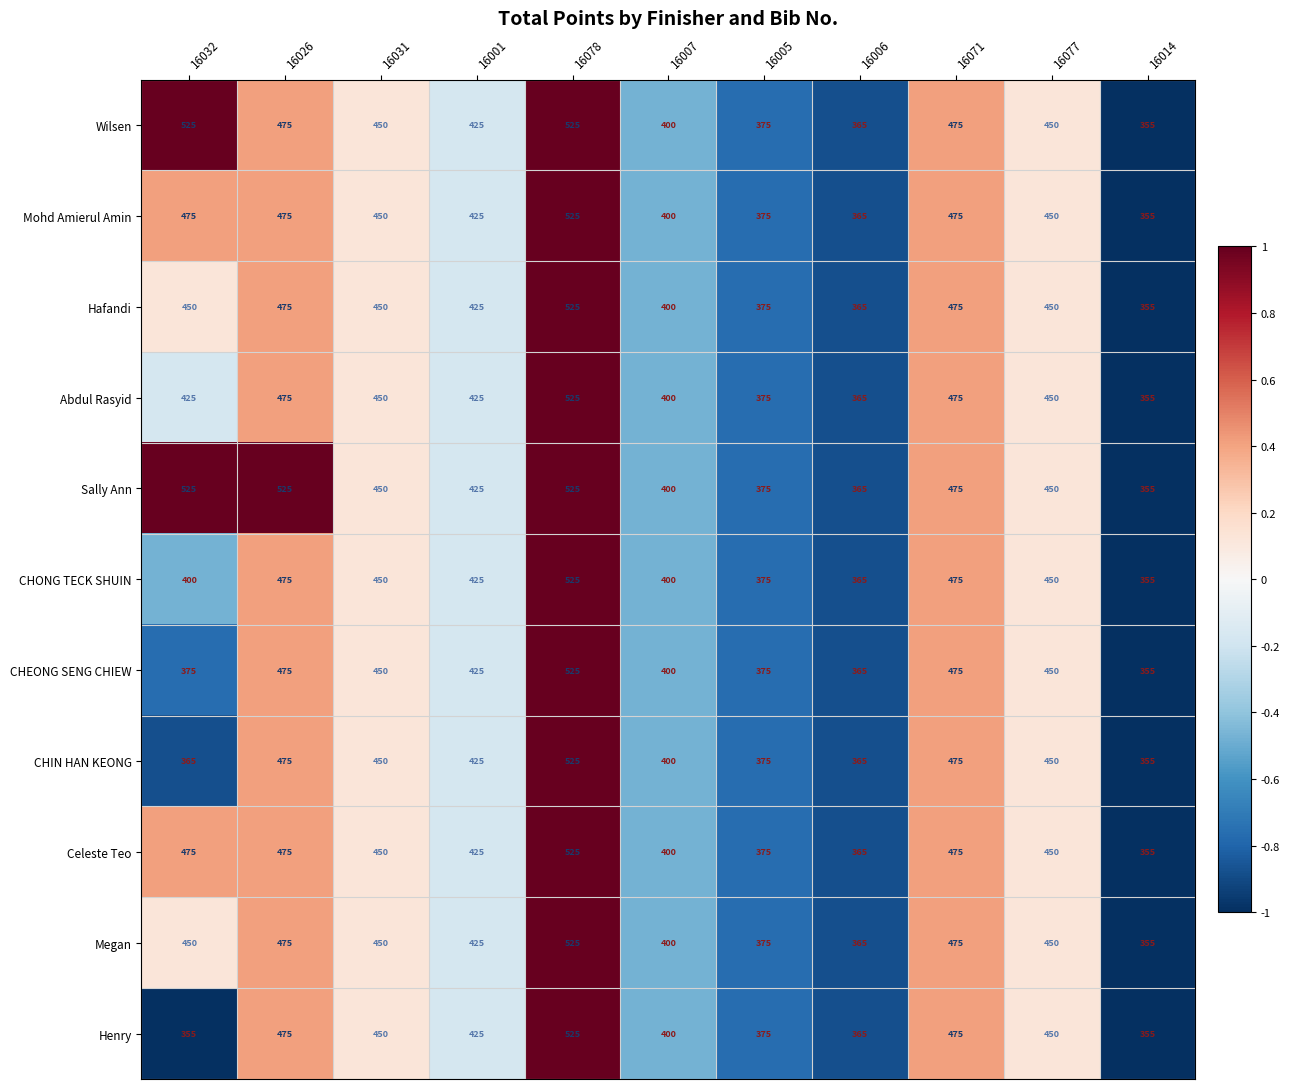

Is it true that Henry equals 365 at 16006?

True